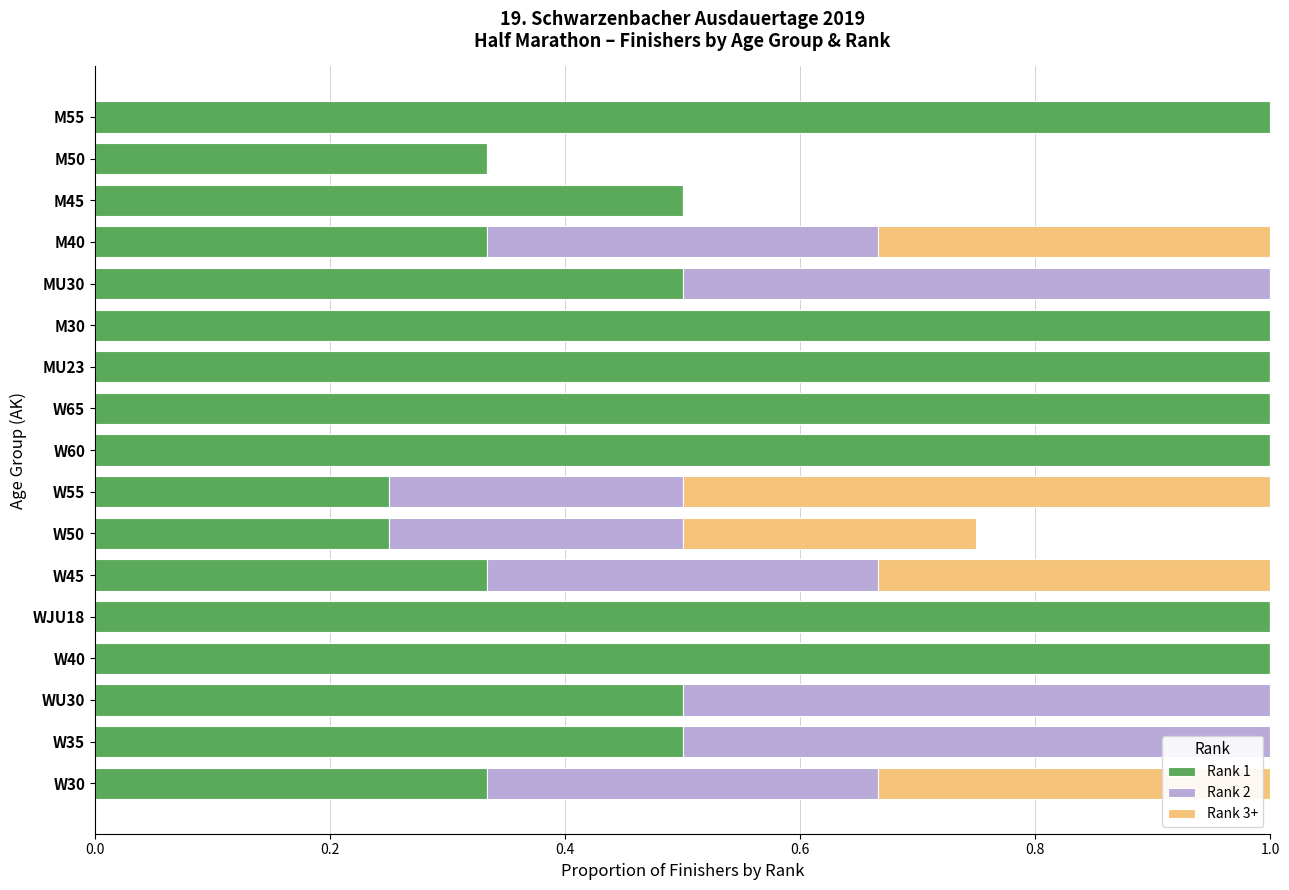

What is the greatest value displayed?

1.0